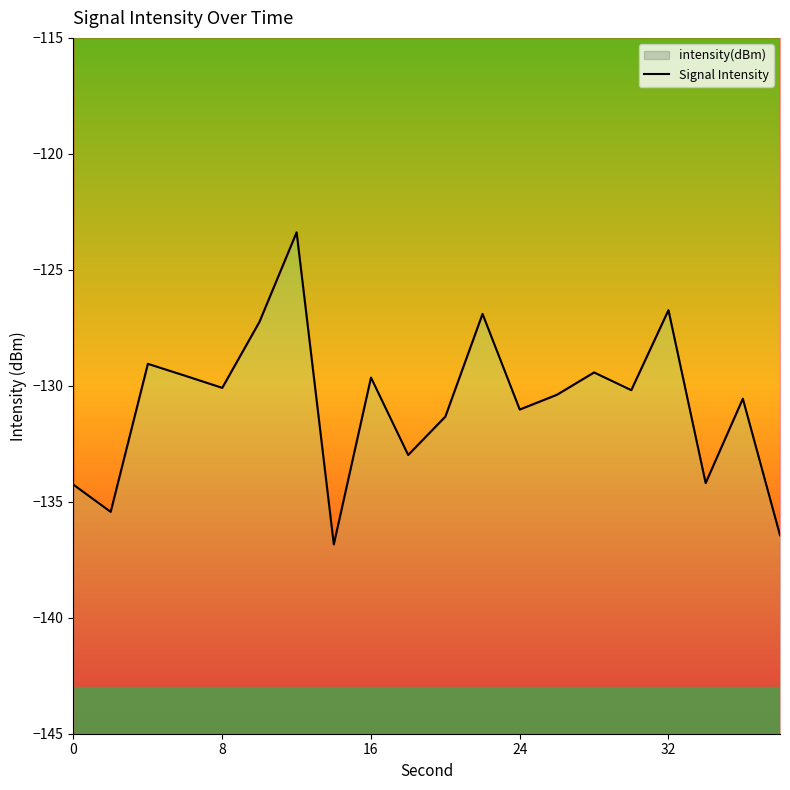

Reading left to right, list all the values displayed in this chart.

-134.3	-135.4	-129.1	-129.6	-130.1	-127.2	-123.4	-136.8	-129.6	-133.0	-131.3	-126.9	-131.0	-130.4	-129.4	-130.2	-126.7	-134.2	-130.6	-136.4